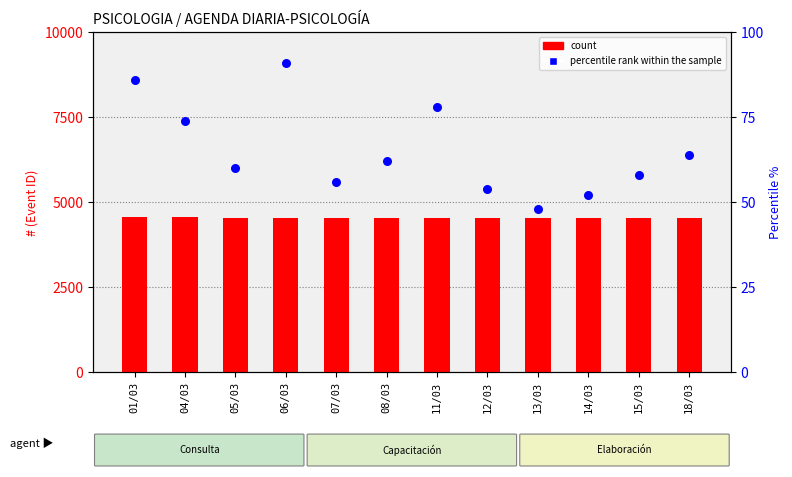

What are all the series names shown in the legend?

count, percentile rank within the sample